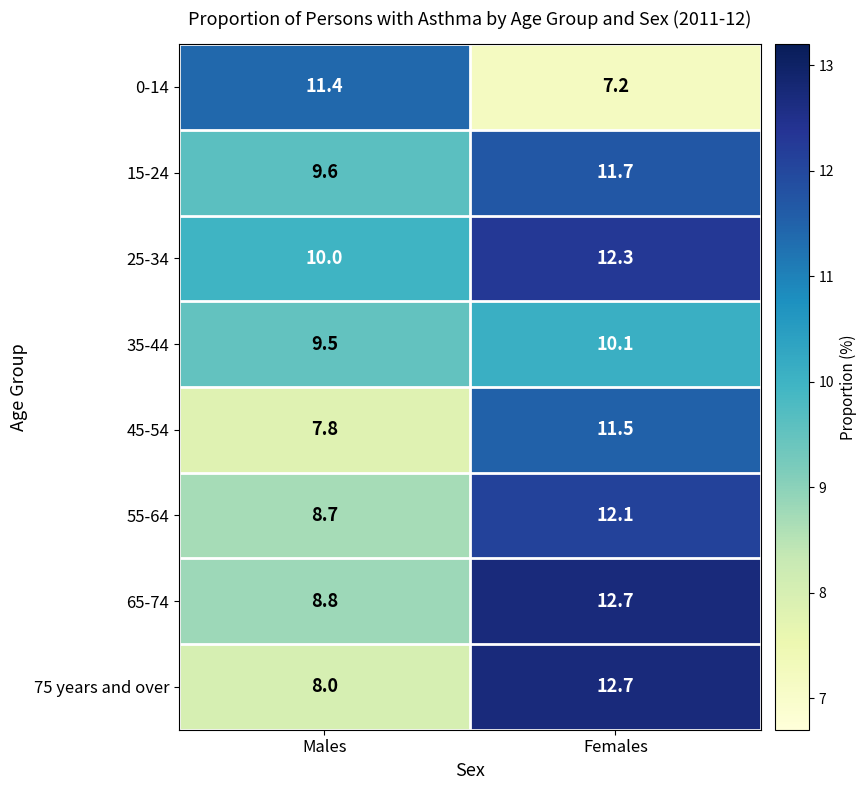

How many distinct data groups are displayed?

8